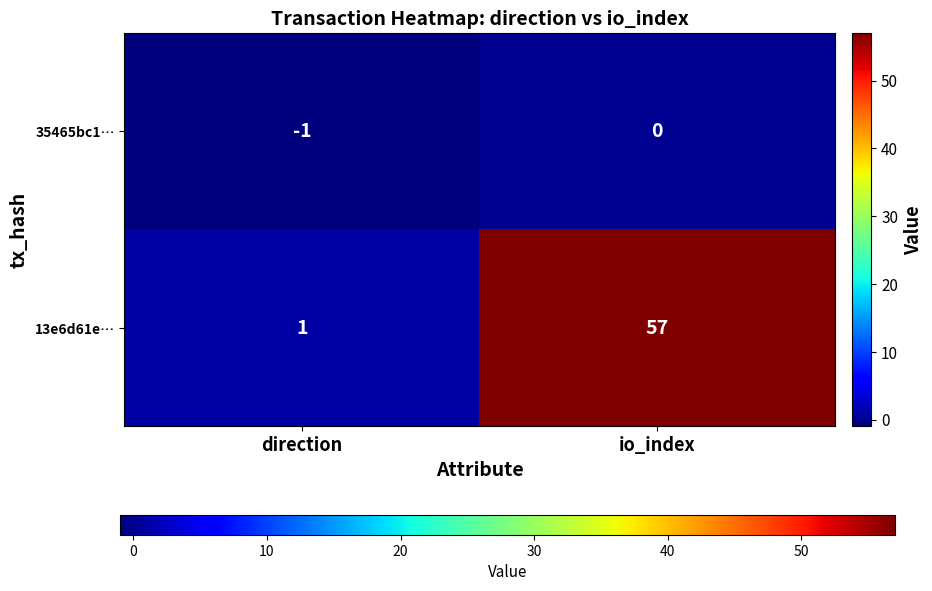

Rank the series by their maximum value, from highest to lowest.

13e6d61e…, 35465bc1…